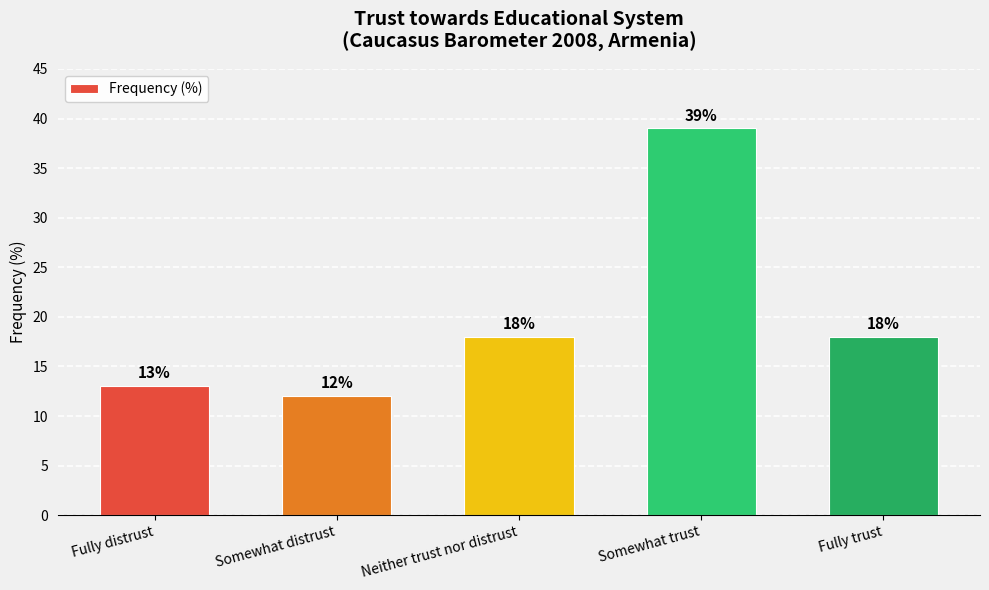

What is the change in value from Fully distrust to Somewhat trust?

+26